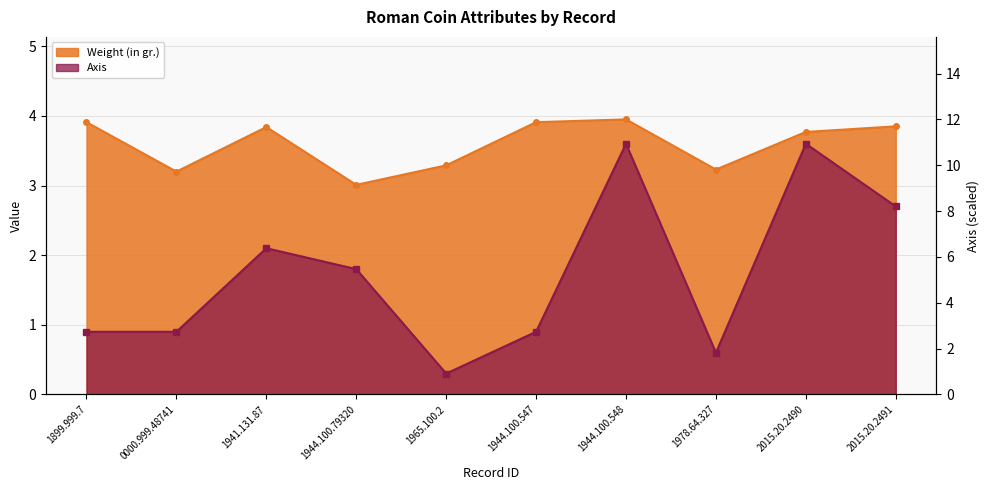

At which category does Axis reach its first local peak?

1941.131.87